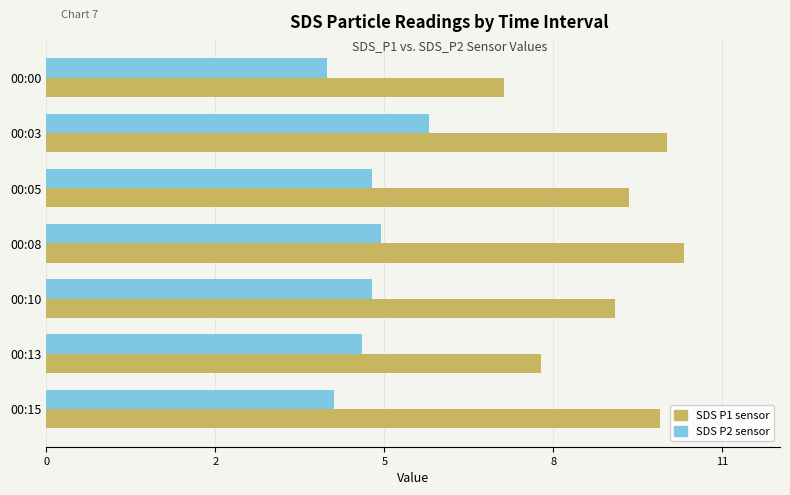

Rank the series by their average value, from highest to lowest.

SDS P1 sensor, SDS P2 sensor